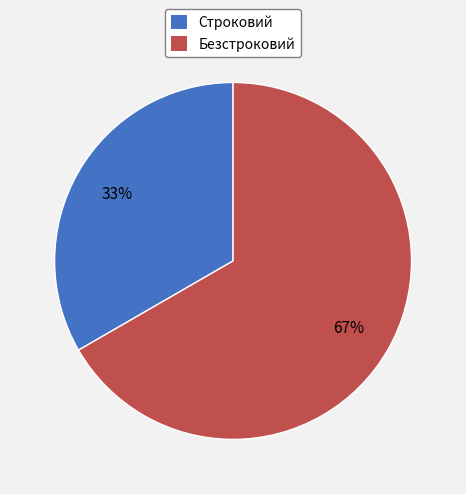

To the nearest percent, what percentage of the pie is Строковий?

33%